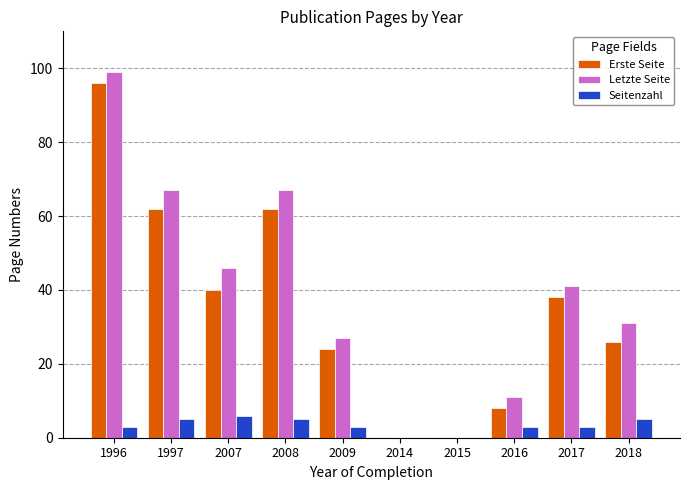

At which category is the sum across all series the highest?

1996